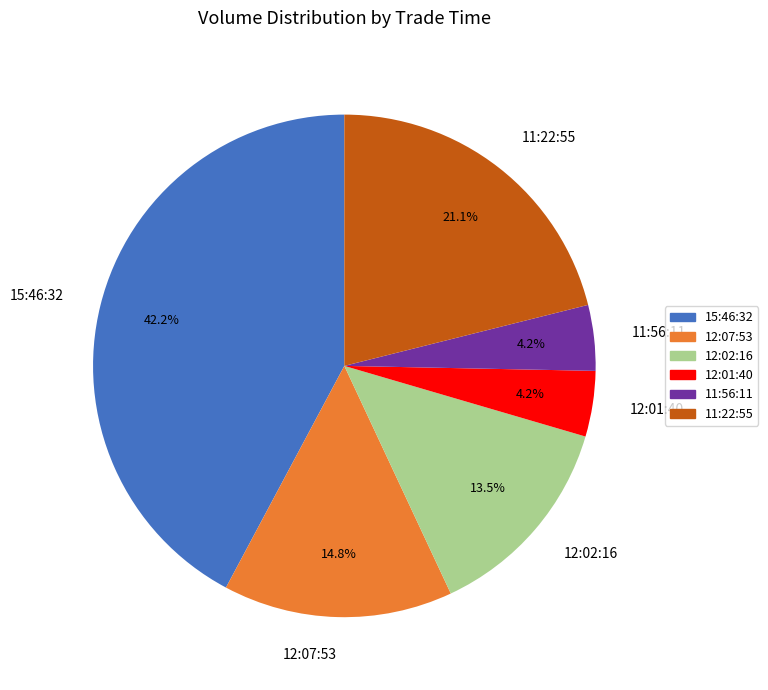

To the nearest percent, what is the average slice percentage?

17%